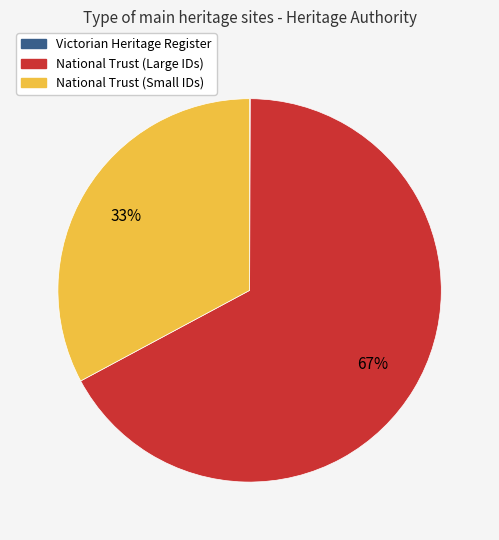

Does any single category account for the majority?

Yes